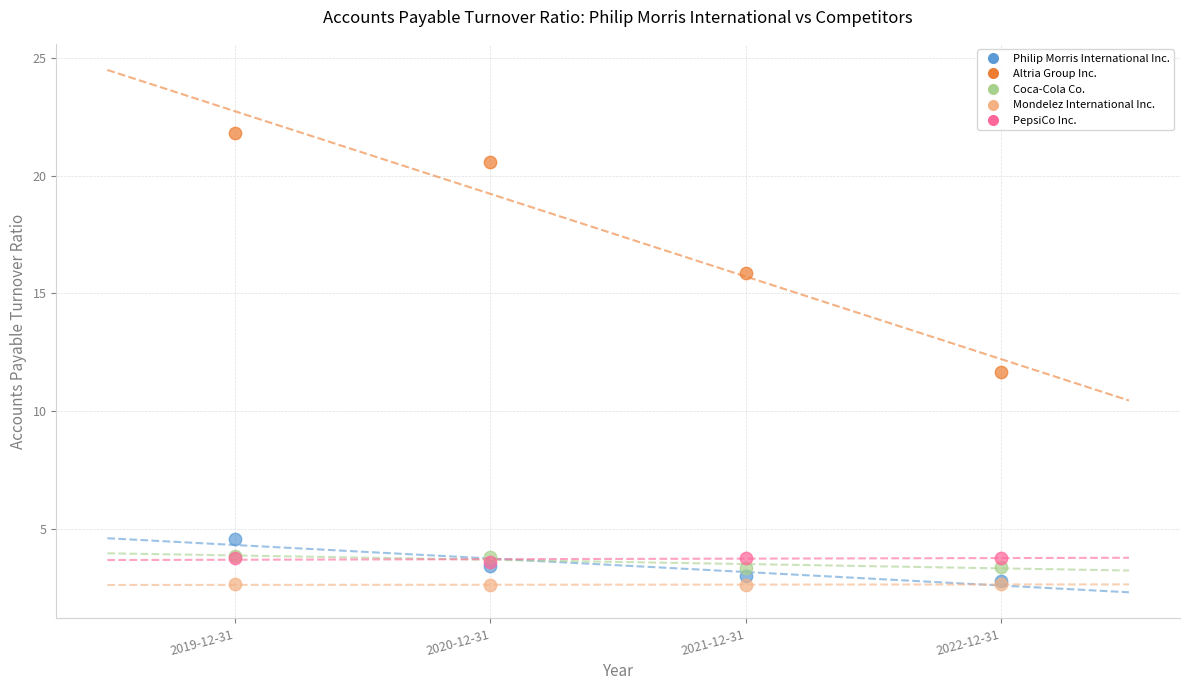

What are all the series names shown in the legend?

Philip Morris International Inc., Altria Group Inc., Coca-Cola Co., Mondelez International Inc., PepsiCo Inc.